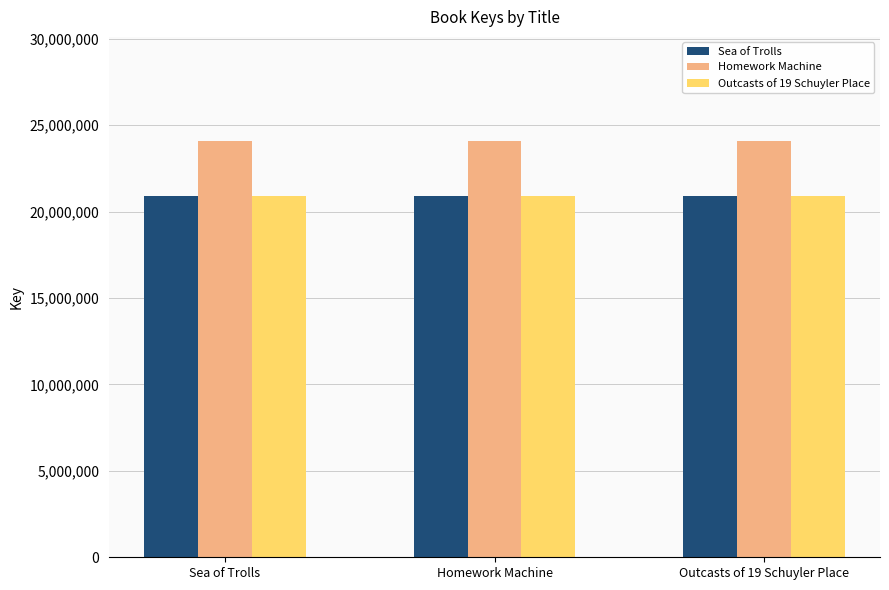

What is the sum of the Sea of Trolls values at Outcasts of 19 Schuyler Place and Sea of Trolls?

41817846